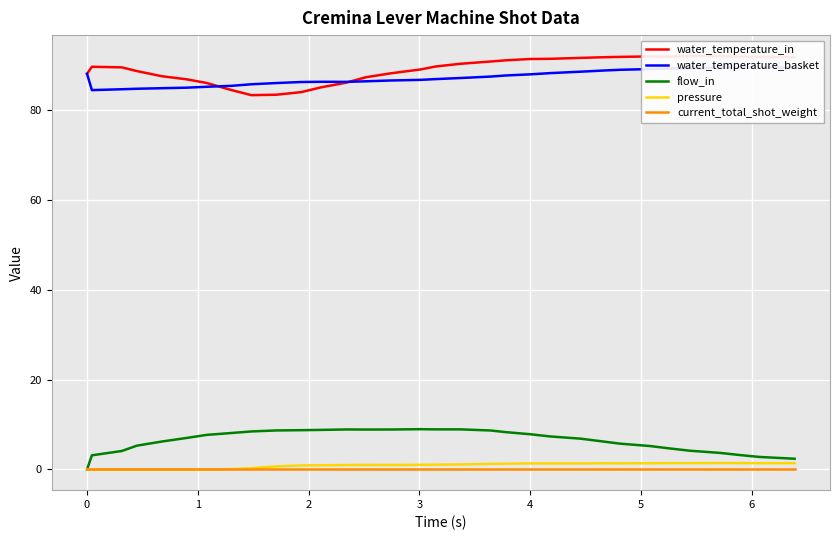

At which category does the chart reach its peak across all series?

27